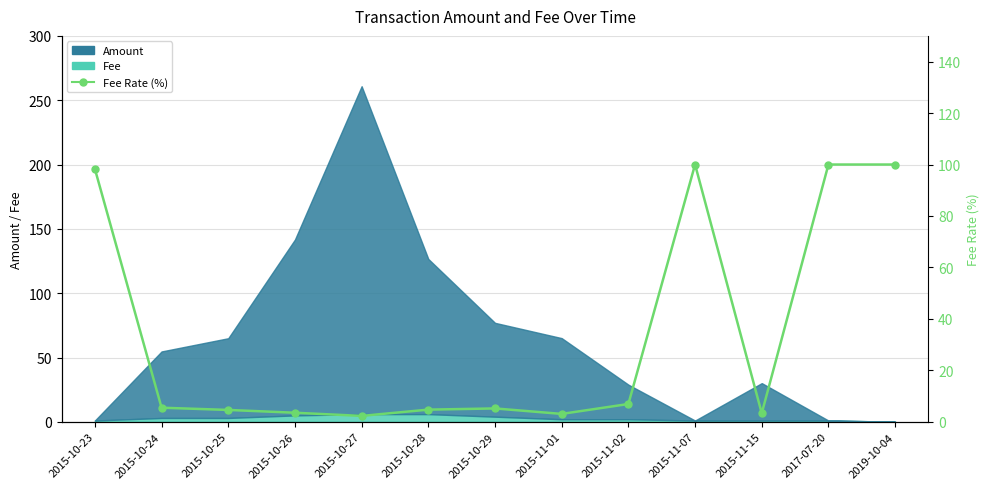

True or false: the data shows 47.1 at 2015-11-07.

False